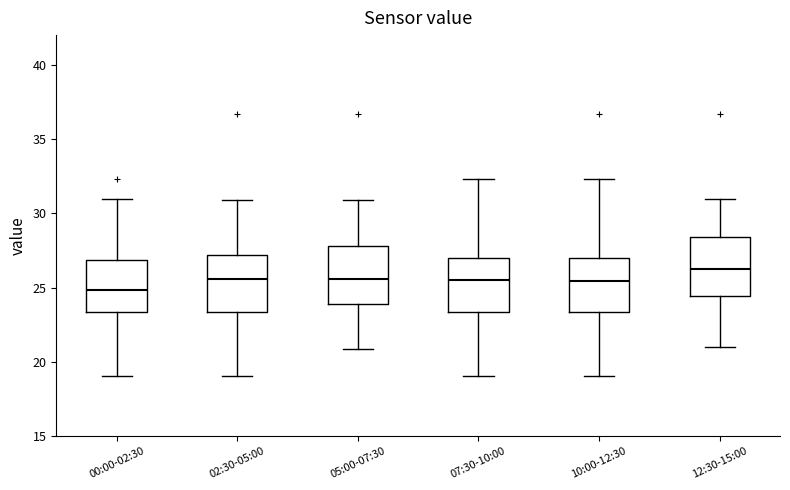

Reading left to right, read every box against the y-axis: the position of its median line, the range the box covers, and the ends of its whiskers. The values are not printed on the chart, so give them approximately, as read against the axis.

00:00-02:30: median 25.0, box 23.5 to 27.0, whiskers 19.0 to 31.0
02:30-05:00: median 25.5, box 23.5 to 27.0, whiskers 19.0 to 31.0
05:00-07:30: median 25.5, box 24.0 to 28.0, whiskers 21.0 to 31.0
07:30-10:00: median 25.5, box 23.5 to 27.0, whiskers 19.0 to 32.5
10:00-12:30: median 25.5, box 23.5 to 27.0, whiskers 19.0 to 32.5
12:30-15:00: median 26.0, box 24.5 to 28.5, whiskers 21.0 to 31.0